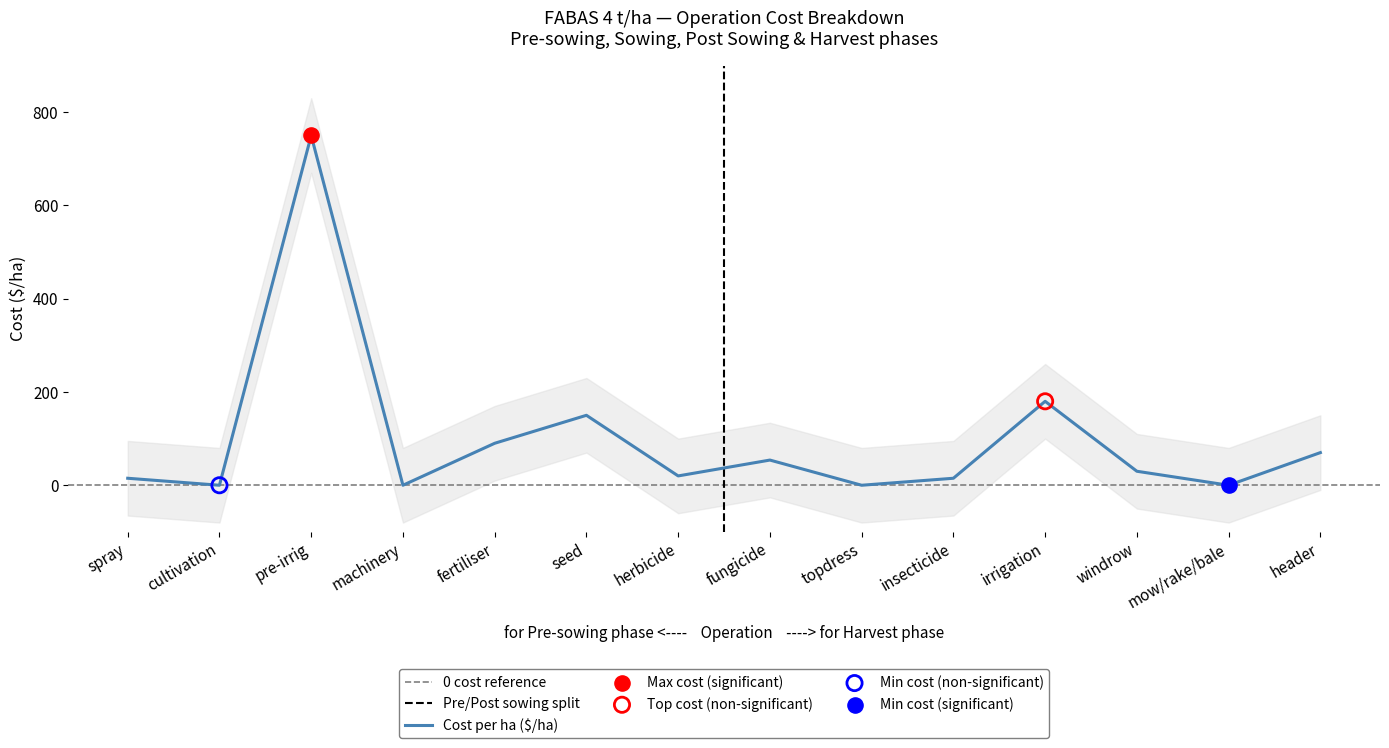

What is the ratio of the value at fertiliser to the value at header?

1.3